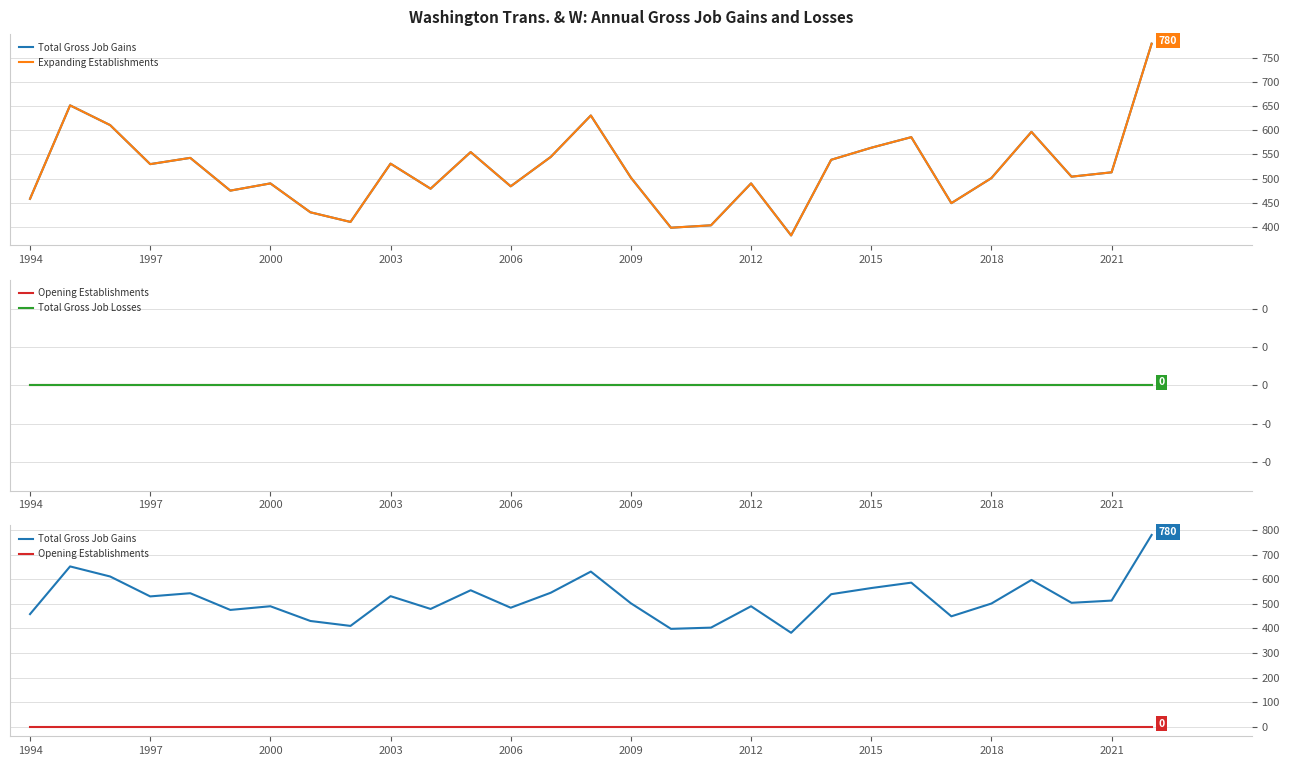

True or false: Total Gross Job Losses and Total Gross Job Gains cross at least once.

False